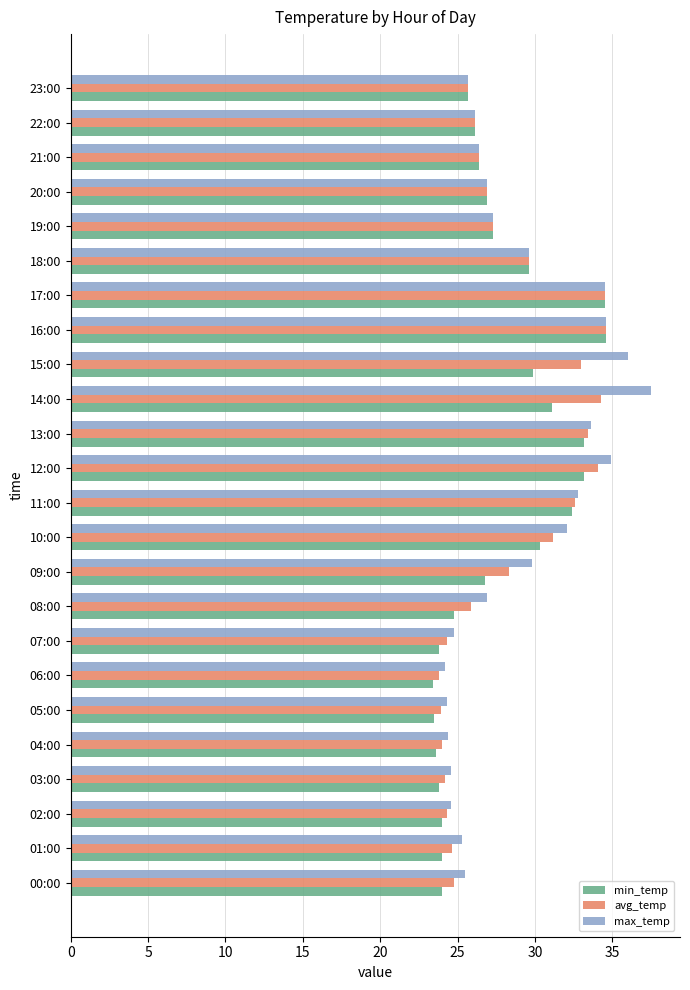

Which series has the largest range (max minus min)?

max_temp